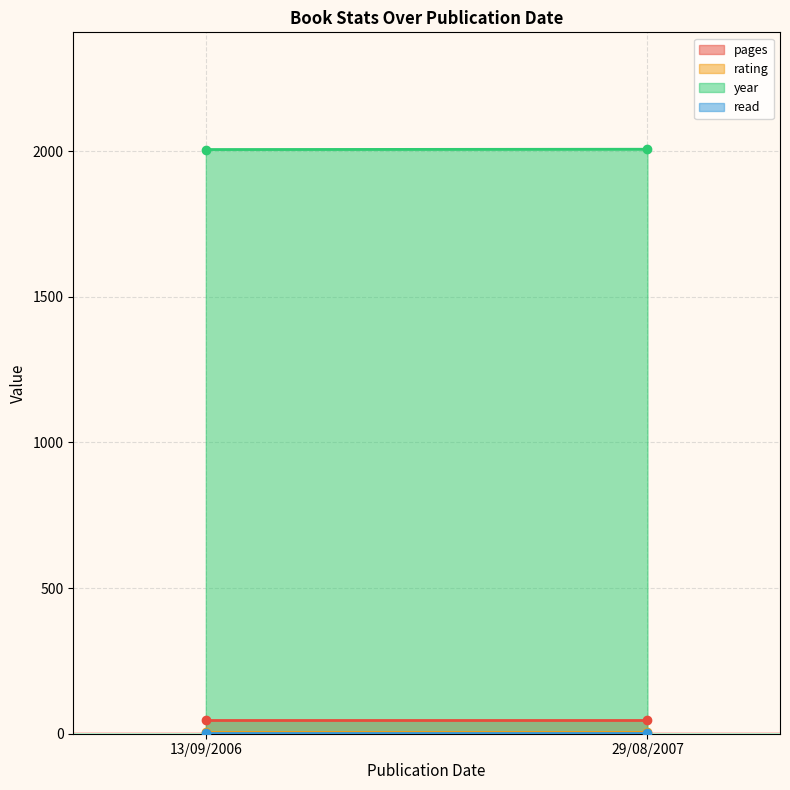

Which series has the largest range (max minus min)?

year